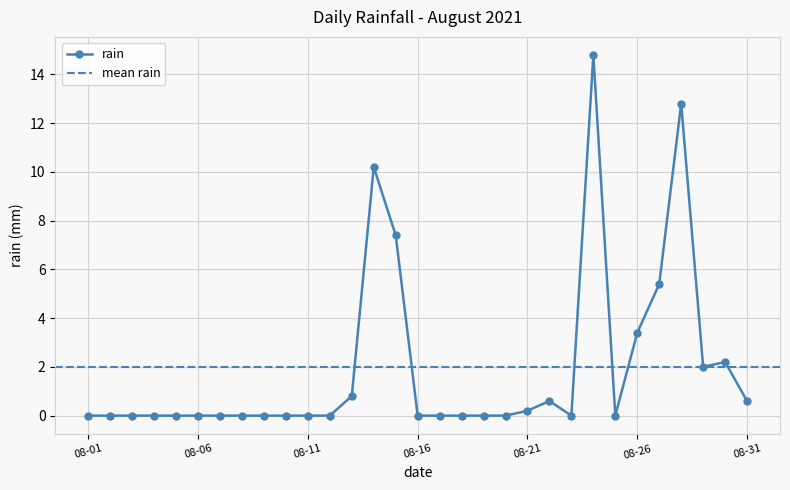

Reading left to right, list all the values displayed in this chart.

0.0	0.0	0.0	0.0	0.0	0.0	0.0	0.0	0.0	0.0	0.0	0.0	0.8	10.2	7.4	0.0	0.0	0.0	0.0	0.0	0.2	0.6	0.0	14.8	0.0	3.4	5.4	12.8	2.0	2.2	0.6